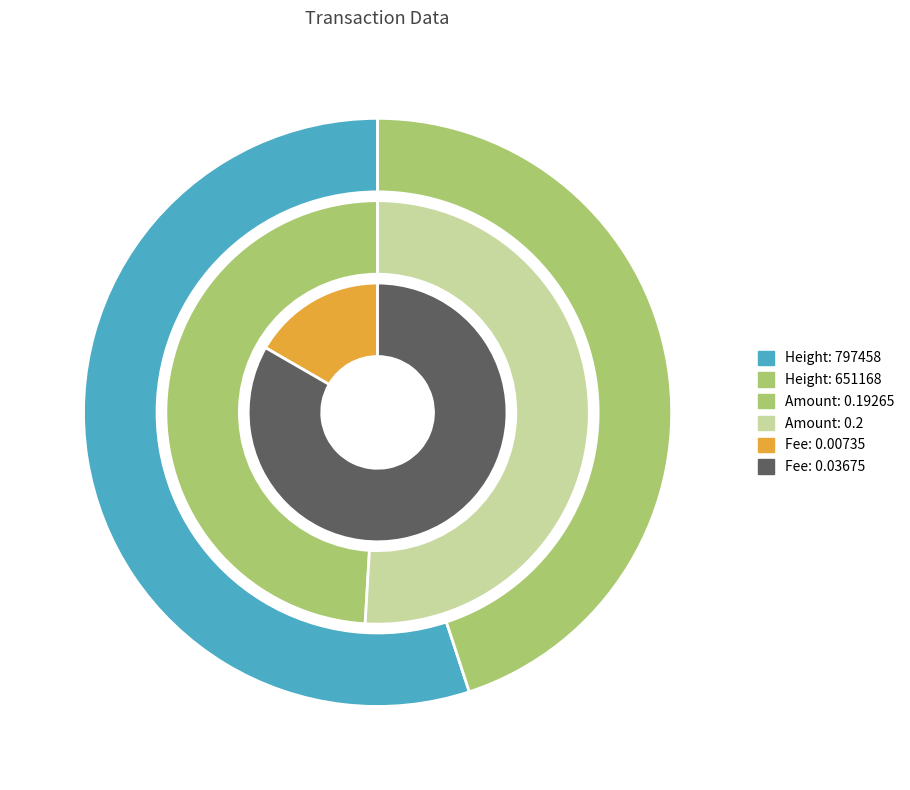

Does 651168 account for over 50% of the chart?

No